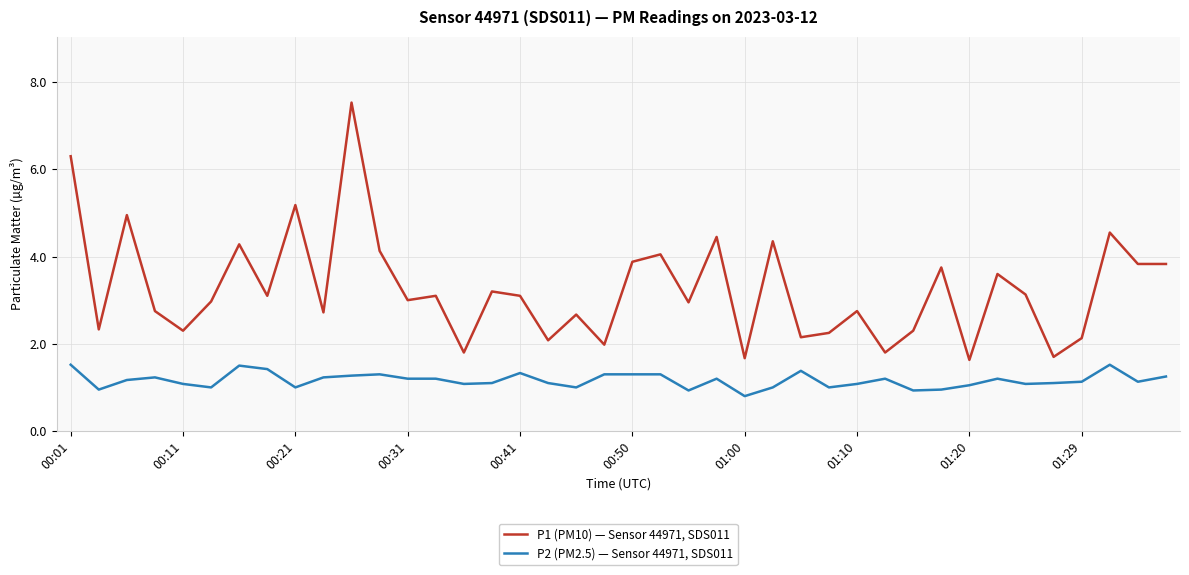

At how many categories does at least one series exceed 1?

40